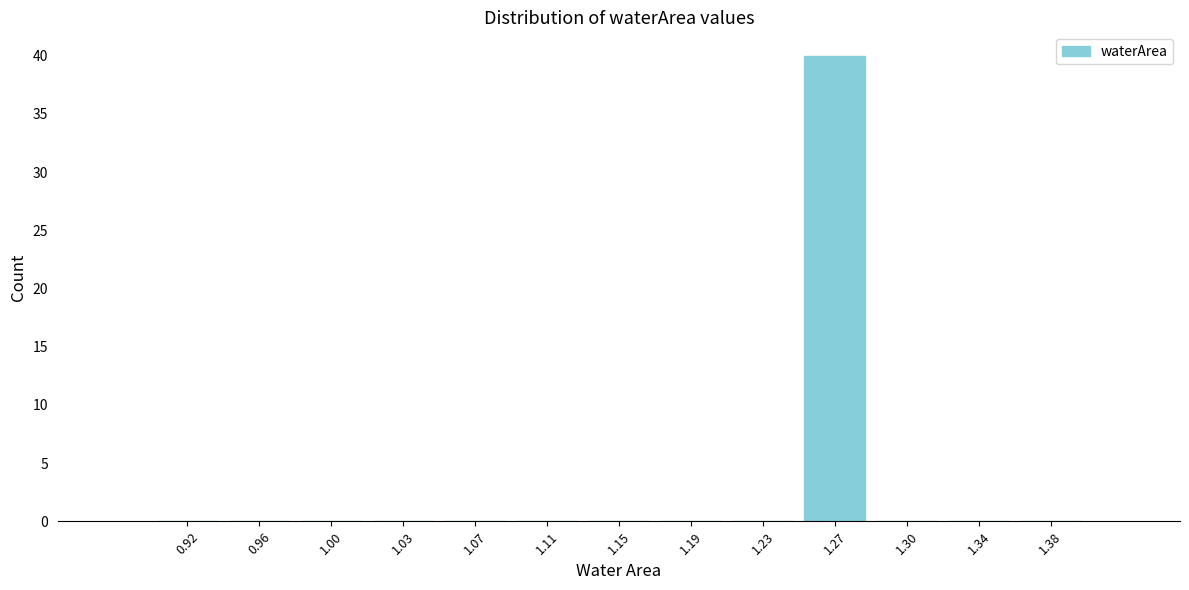

Reading left to right, transcribe this chart: for each bar, give the range it covers on the x-axis and its height. Neither the bar edges nor the heights are printed on the chart, so give them approximately, as read against the axes.

0.900 to 0.940: 0
0.940 to 0.975: 0
0.975 to 1.015: 0
1.015 to 1.055: 0
1.055 to 1.090: 0
1.090 to 1.130: 0
1.130 to 1.170: 0
1.170 to 1.210: 0
1.210 to 1.245: 0
1.245 to 1.285: 40
1.285 to 1.325: 0
1.325 to 1.360: 0
1.360 to 1.400: 0